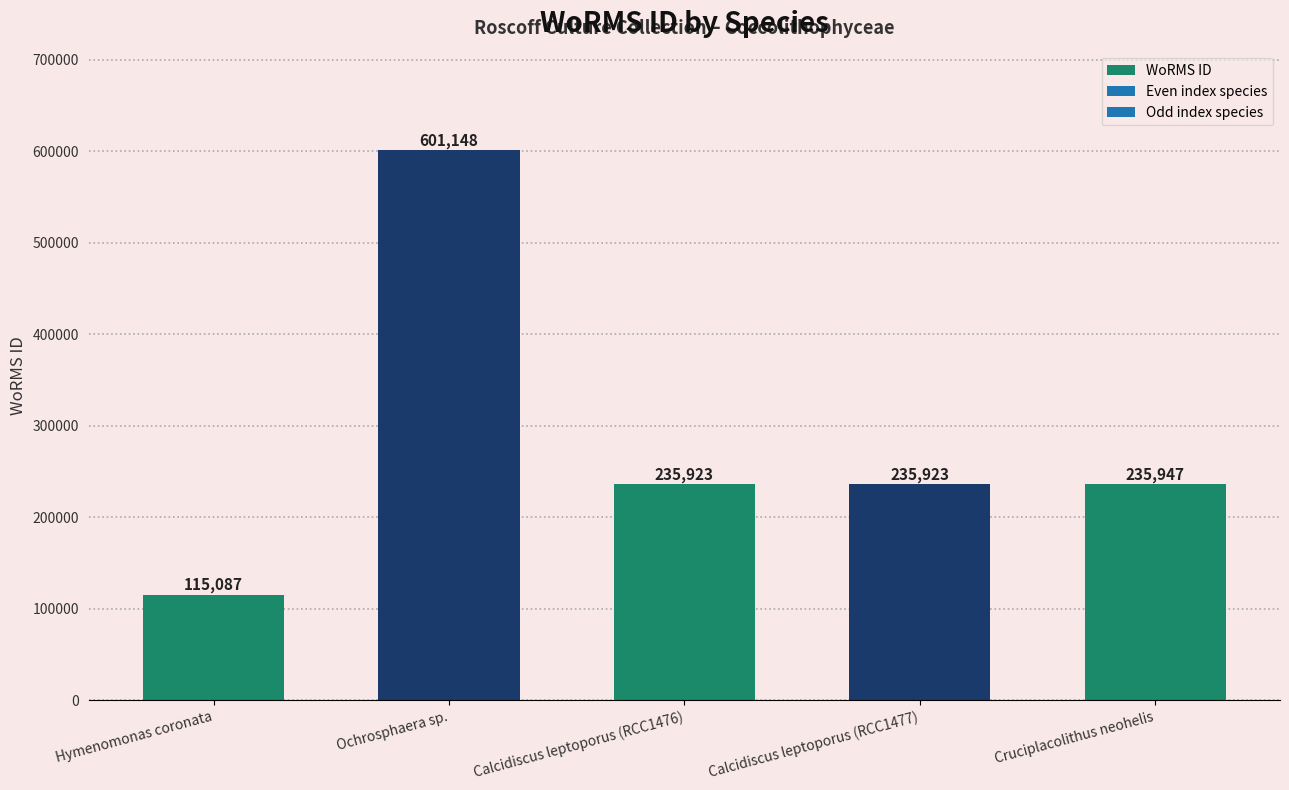

Reading left to right, what are all the values shown in this chart?

Hymenomonas coronata=115087	Ochrosphaera sp.=601148	Calcidiscus leptoporus (RCC1476)=235923	Calcidiscus leptoporus (RCC1477)=235923	Cruciplacolithus neohelis=235947